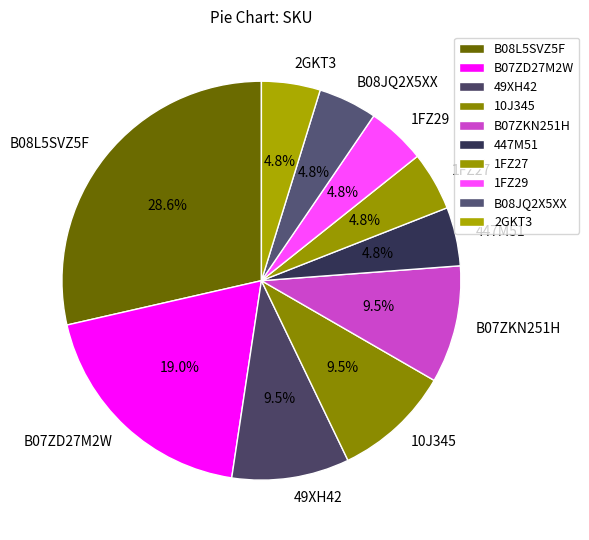

Is 447M51 the majority of the pie?

No